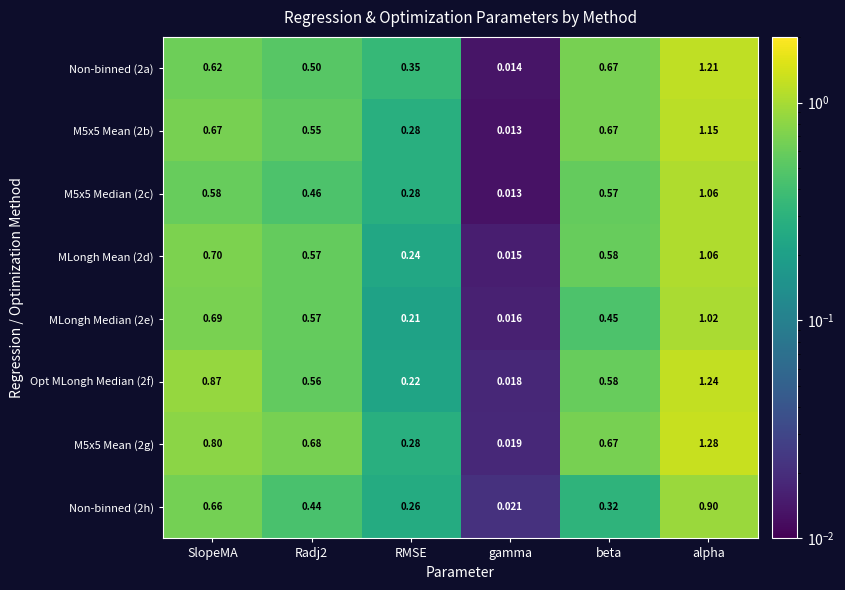

Where is M5x5 Mean (2b) nearest to the value 0?

gamma